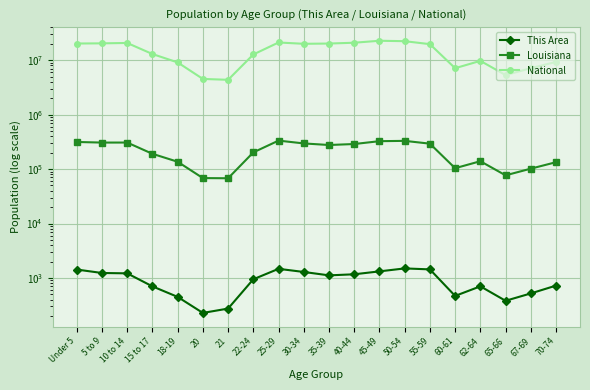

In National, how many points are higher than both neighbors (excluding endpoints)?

4